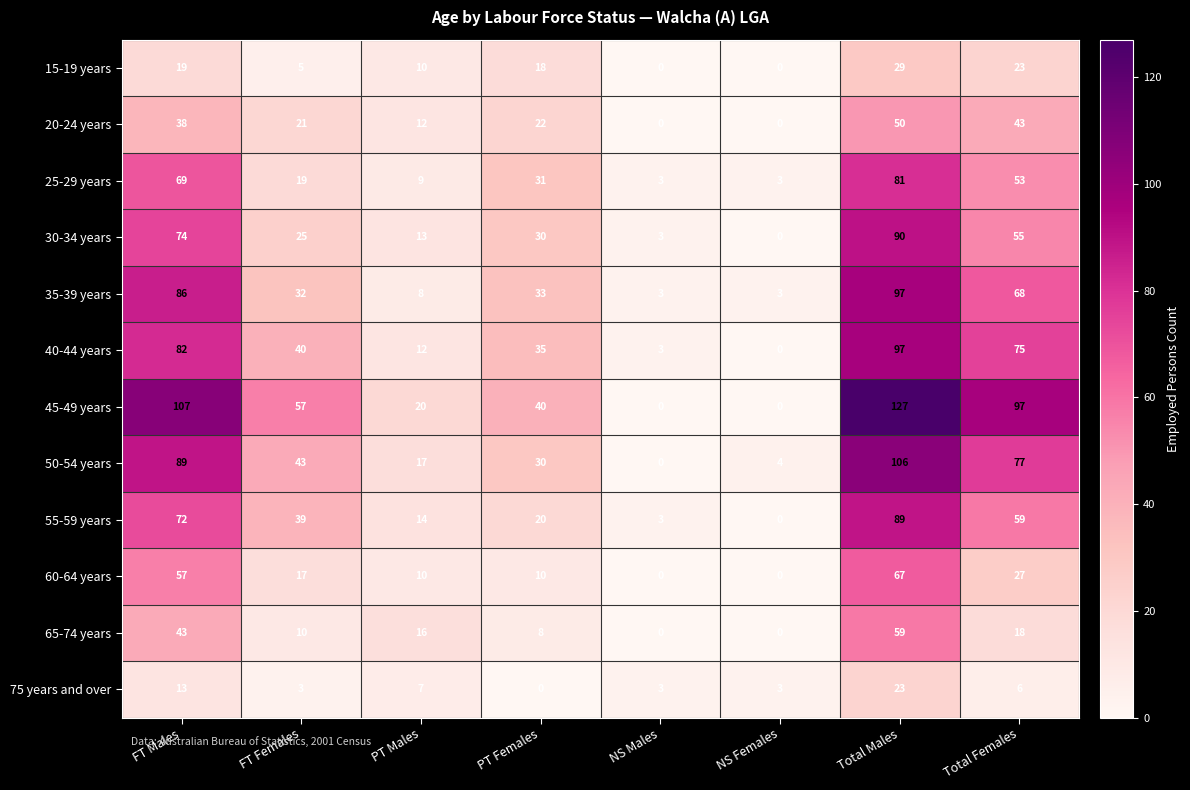

Which series has the widest spread of values?

45-49 years